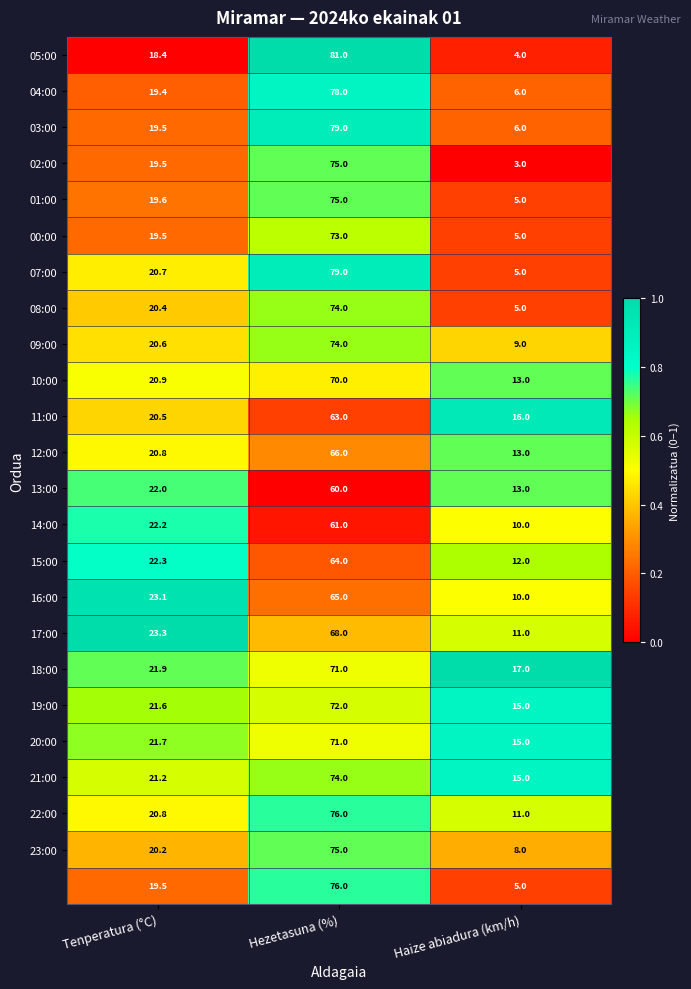

At which category is the sum across all series the highest?

Hezetasuna (%)